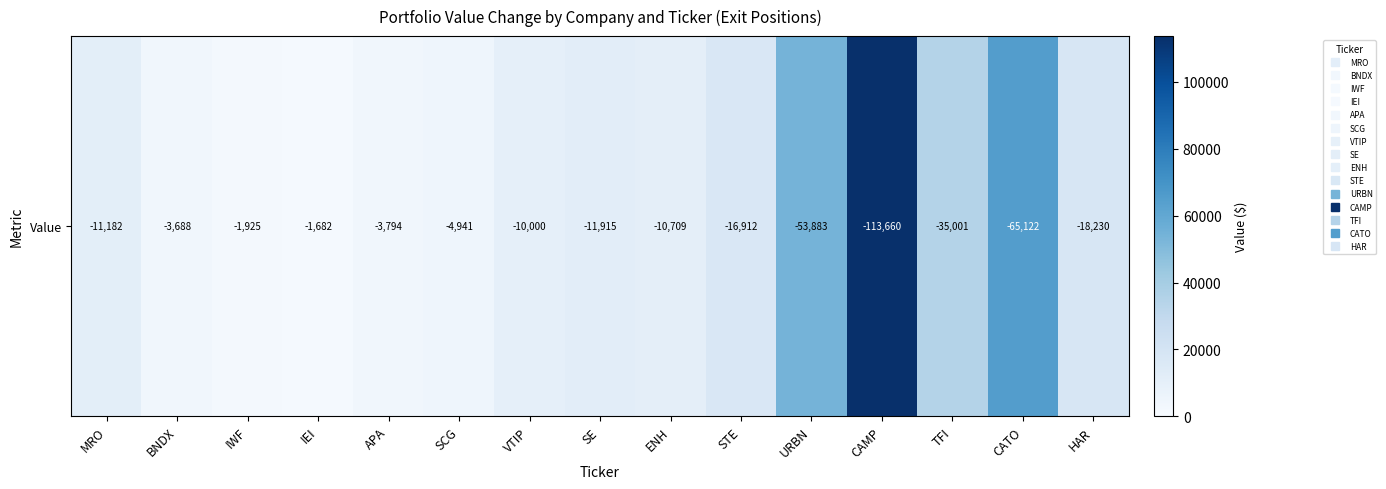

The chart shows a value of 2500 at APA. True or false?

False